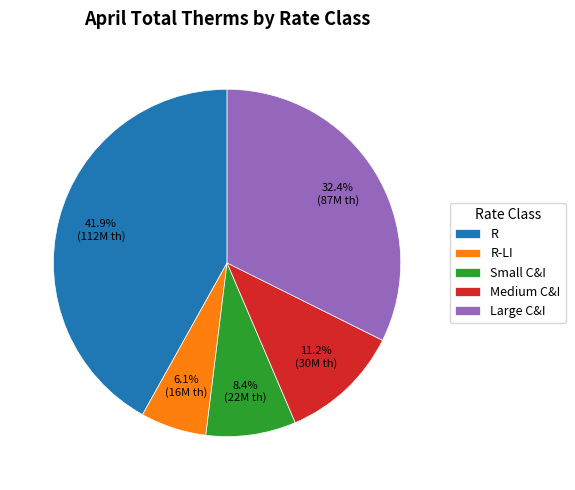

How many segments does this pie chart have?

5